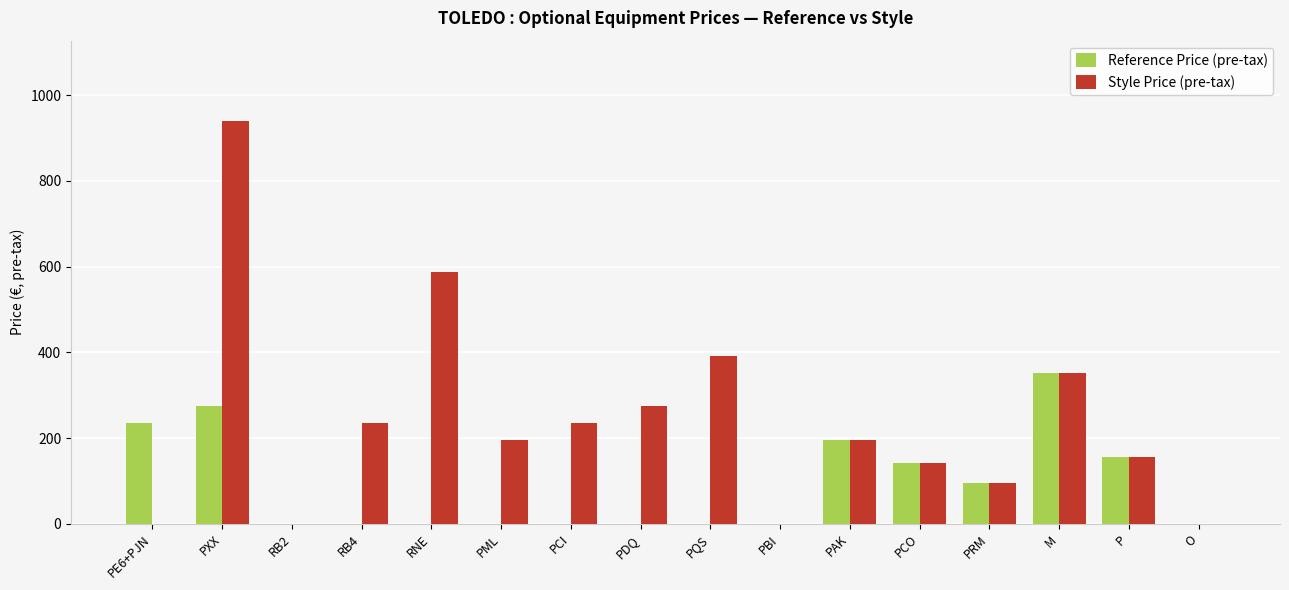

At which category does the chart reach its peak across all series?

PXX